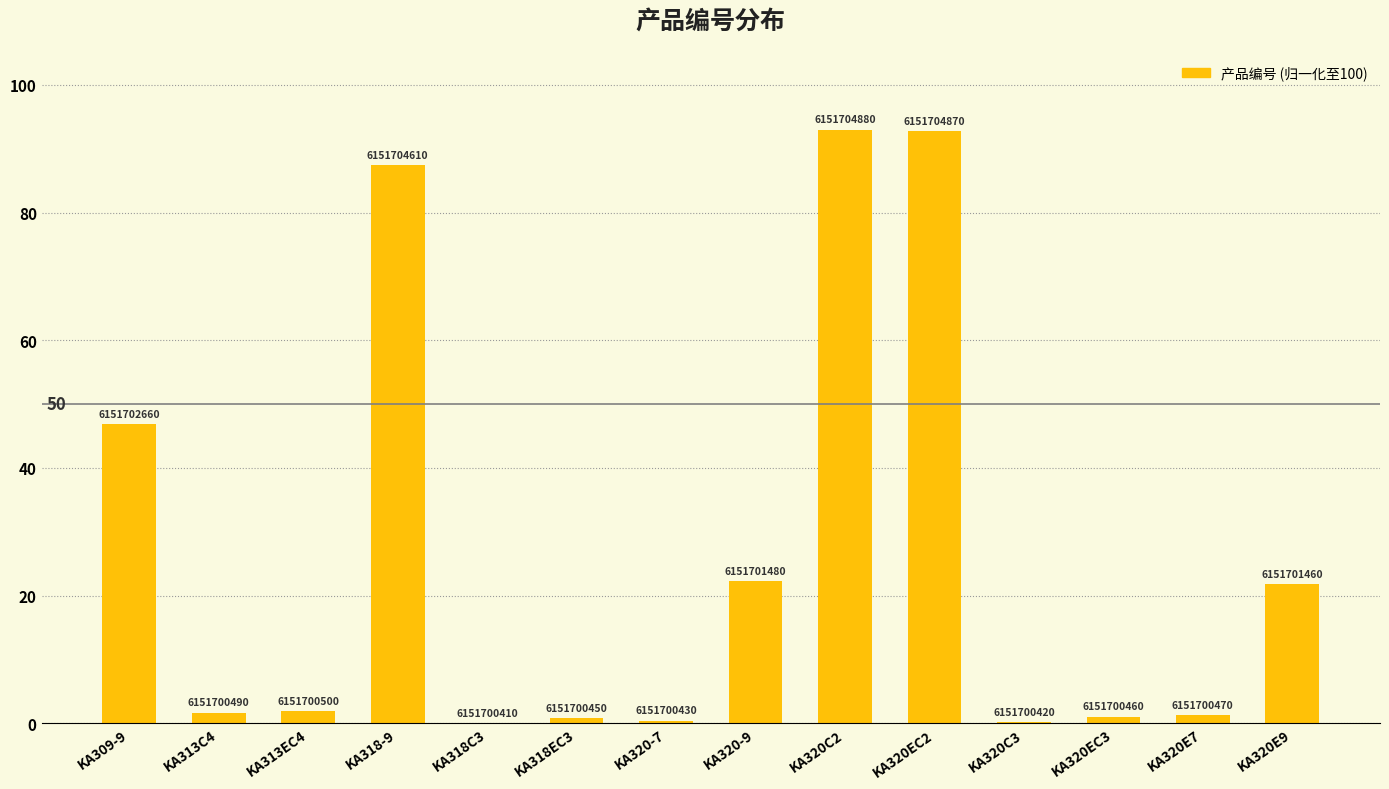

What is the maximum value shown in the chart?

93.0